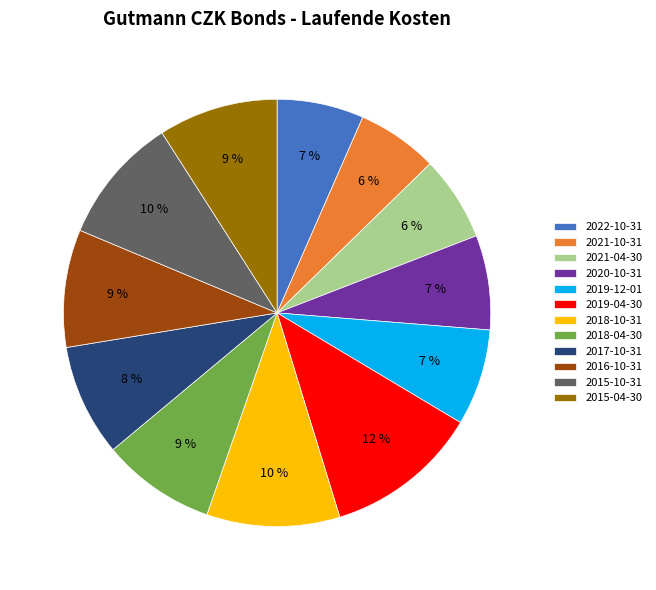

The 2017-10-31 slice represents 8% of the pie. True or false?

True